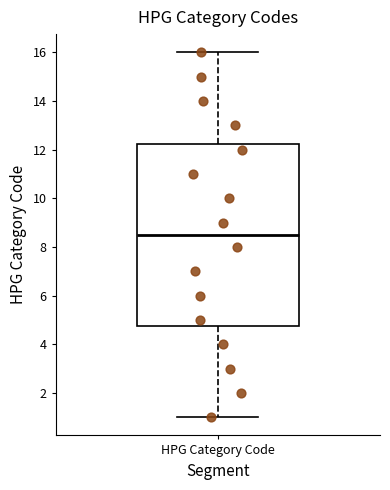

Transcribe this box plot: give where the median line is, the range the box spans, and where the two whiskers end, as read against the y-axis. The values are not printed on the chart, so give them approximately, as read against the axis.

median 8.6, box 4.8 to 12.2, whiskers 1.0 to 16.0